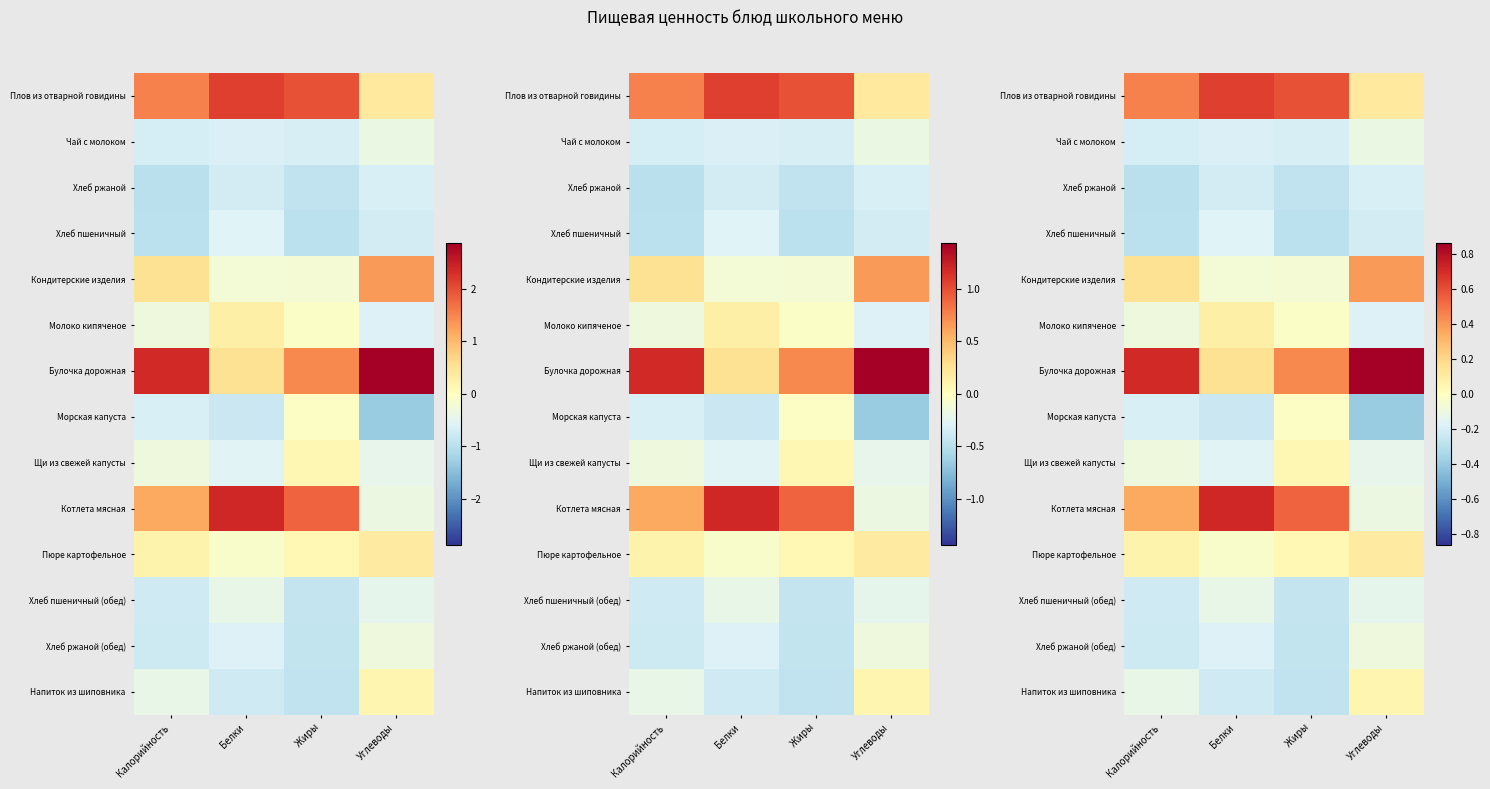

Which series has the largest total across all categories?

Булочка дорожная